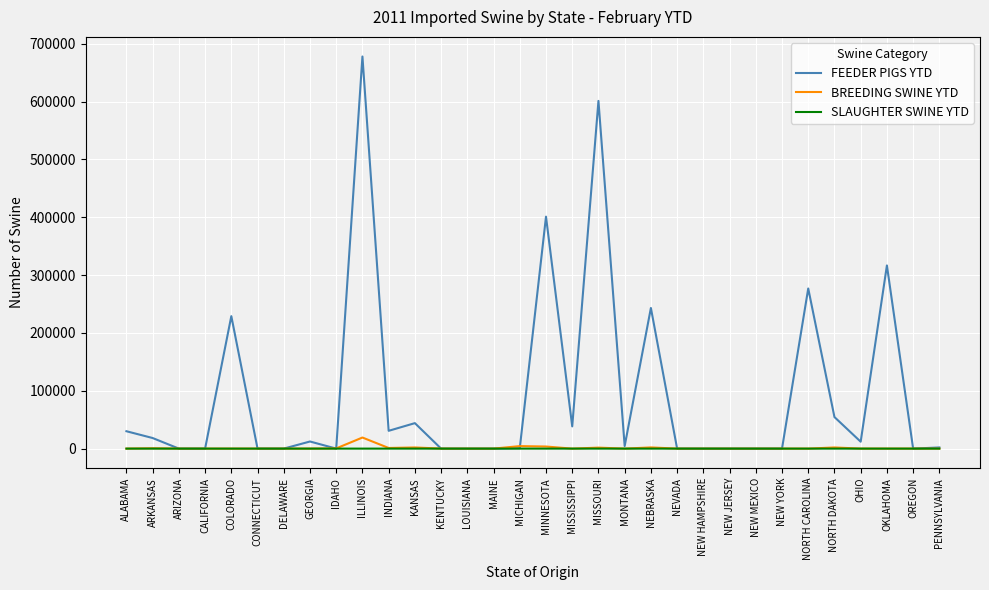

What is the difference between the highest and lowest values at MISSISSIPPI?

38425